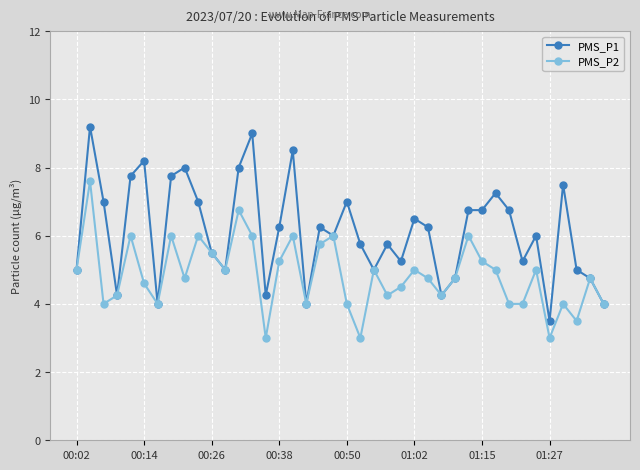

What is the maximum value shown in the chart?

9.2